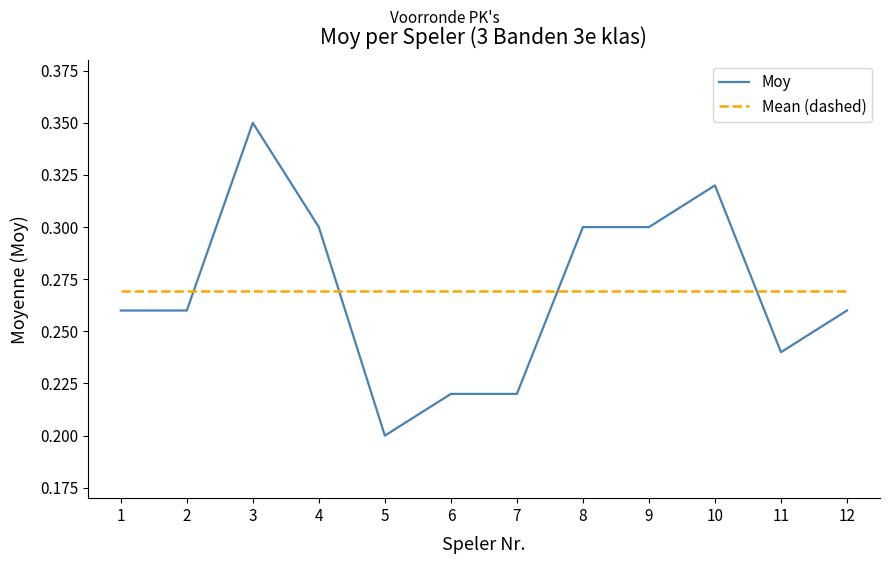

Does the chart display data point markers on the line(s)?

No